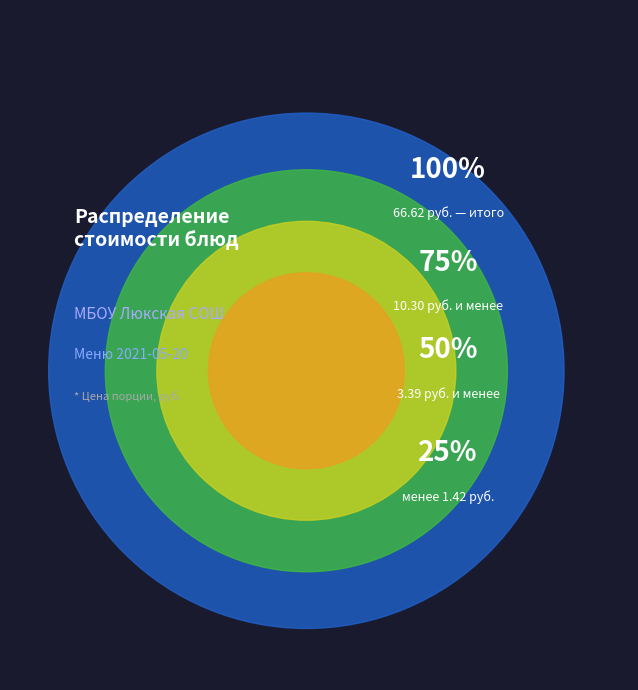

What percentage is NOT represented by хлеб сельский (завтрак)?

98.6%